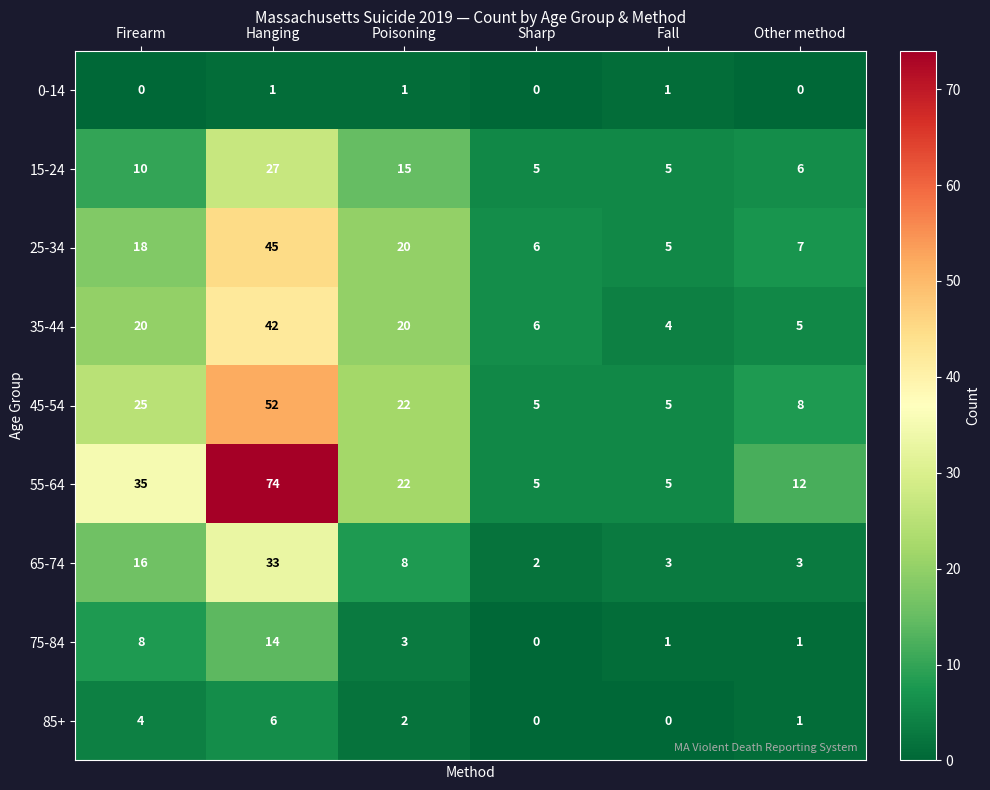

Which series has the widest spread of values?

55-64